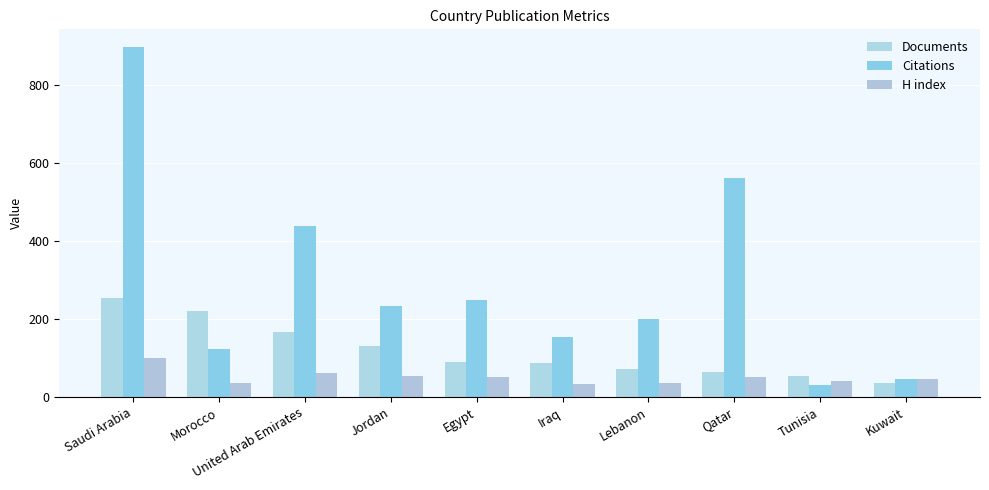

What is the value of the Documents bar at the 1st from the left?

253